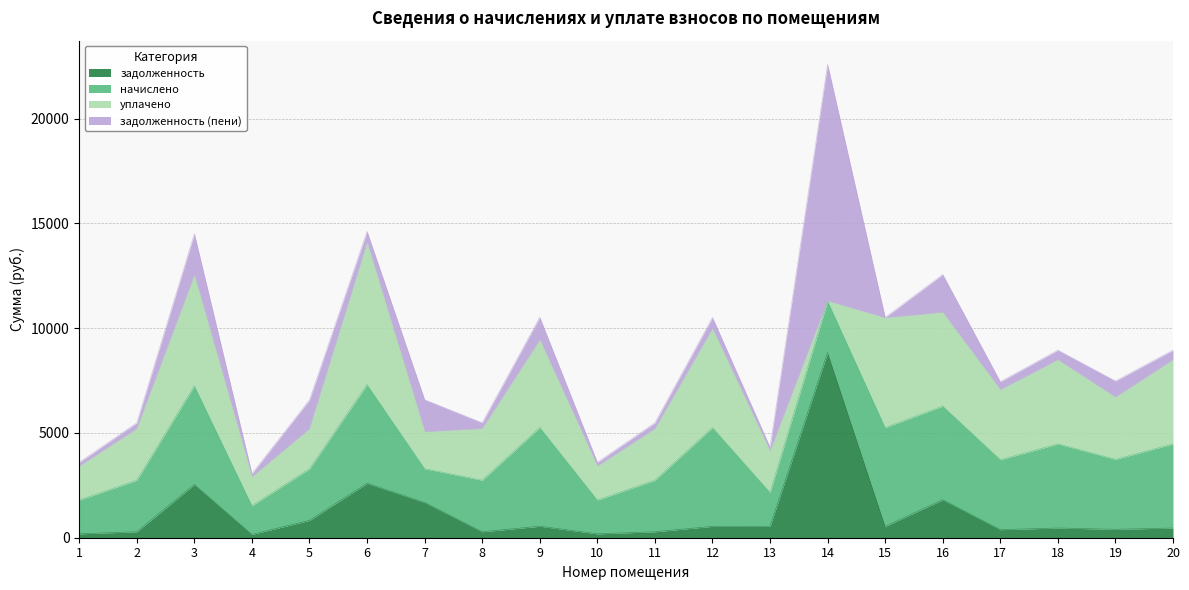

What is the difference between the maximum and minimum values in the задолженность series?

8681.9